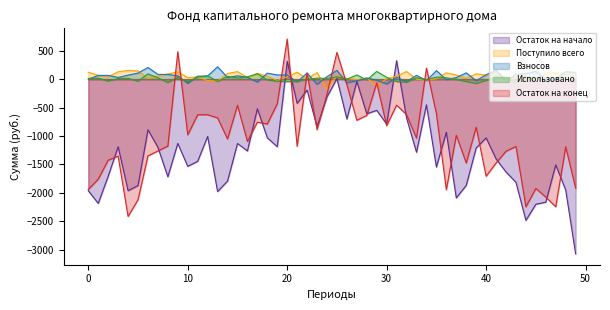

Which series has the widest spread of values?

Остаток на начало